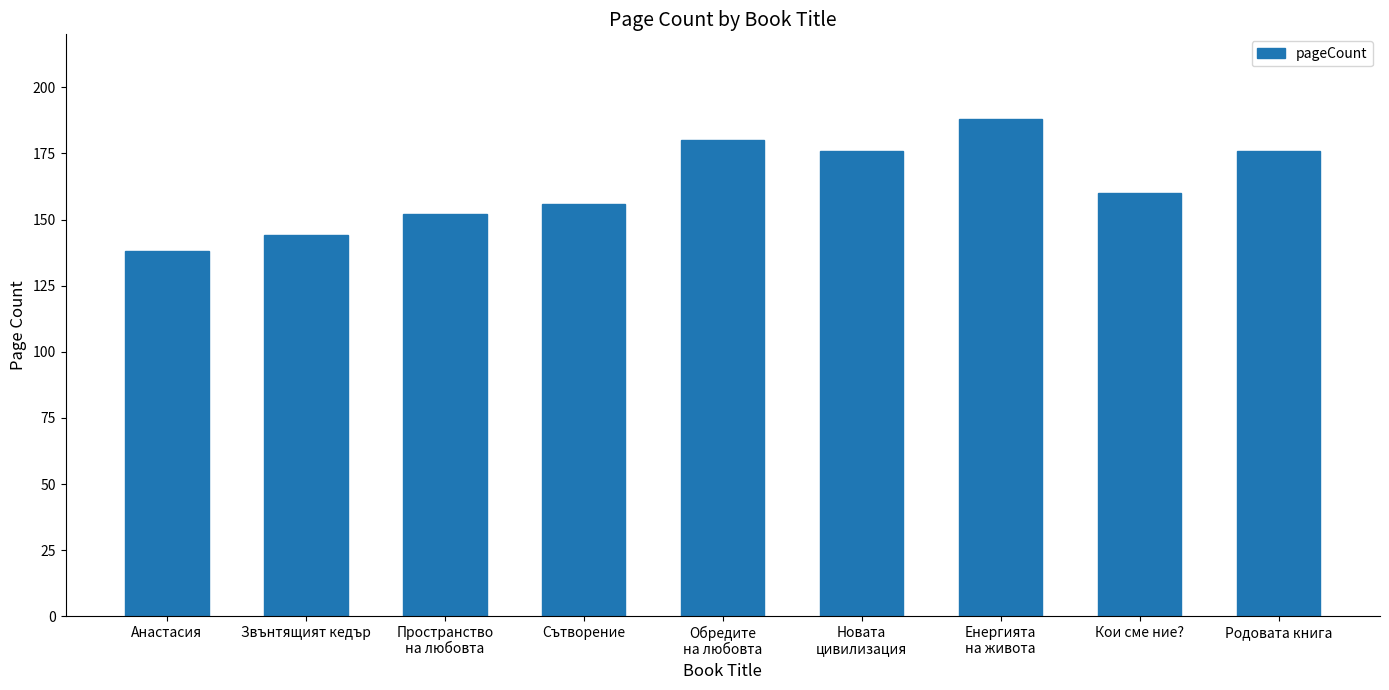

What position from the right is Звънтящият кедър?

8